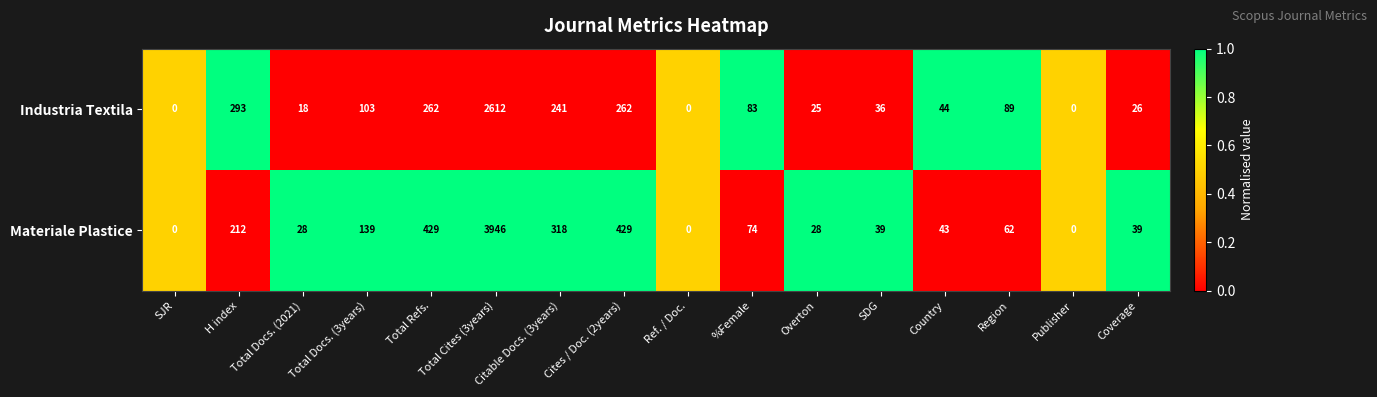

Rank the series by their maximum value, from highest to lowest.

Materiale Plastice, Industria Textila